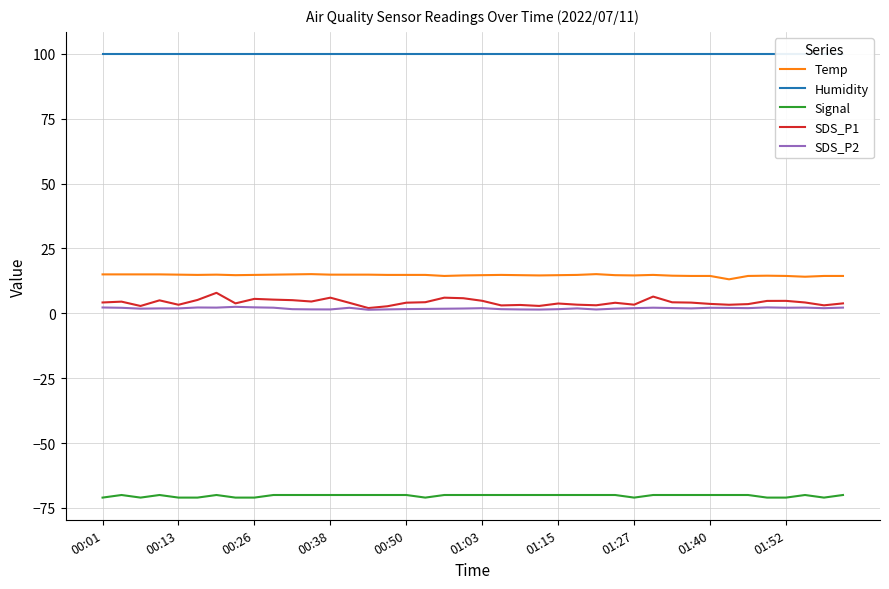

Which series has the largest total across all categories?

Humidity